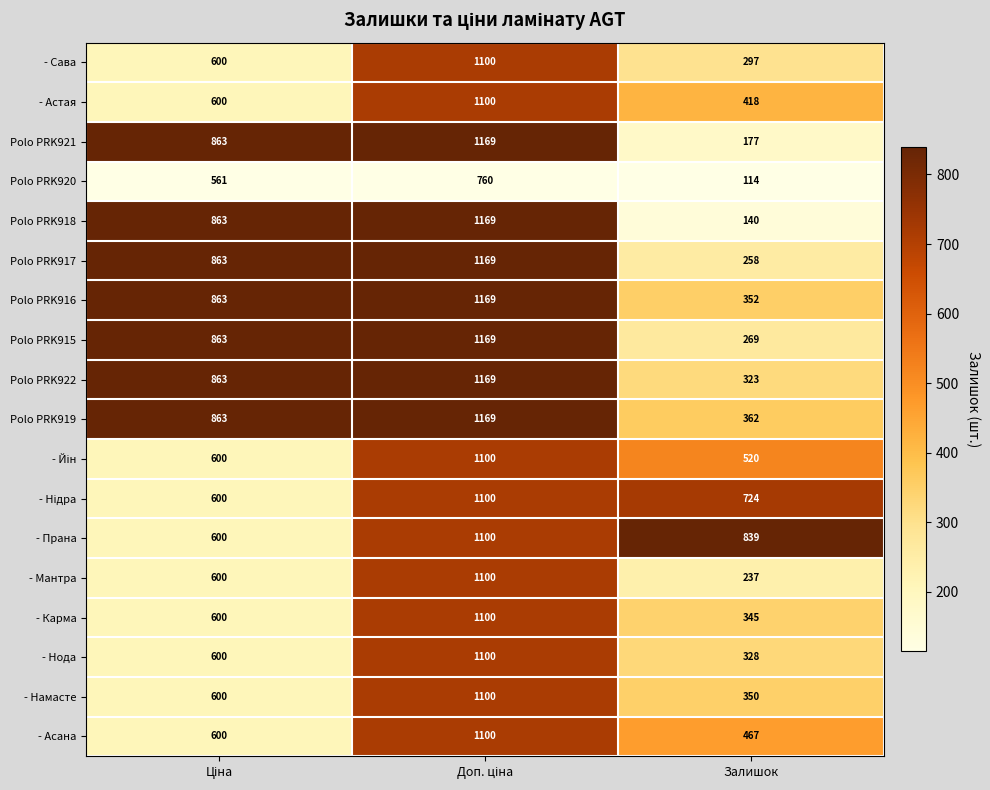

What is the average value of the Polo PRK918 series?

724